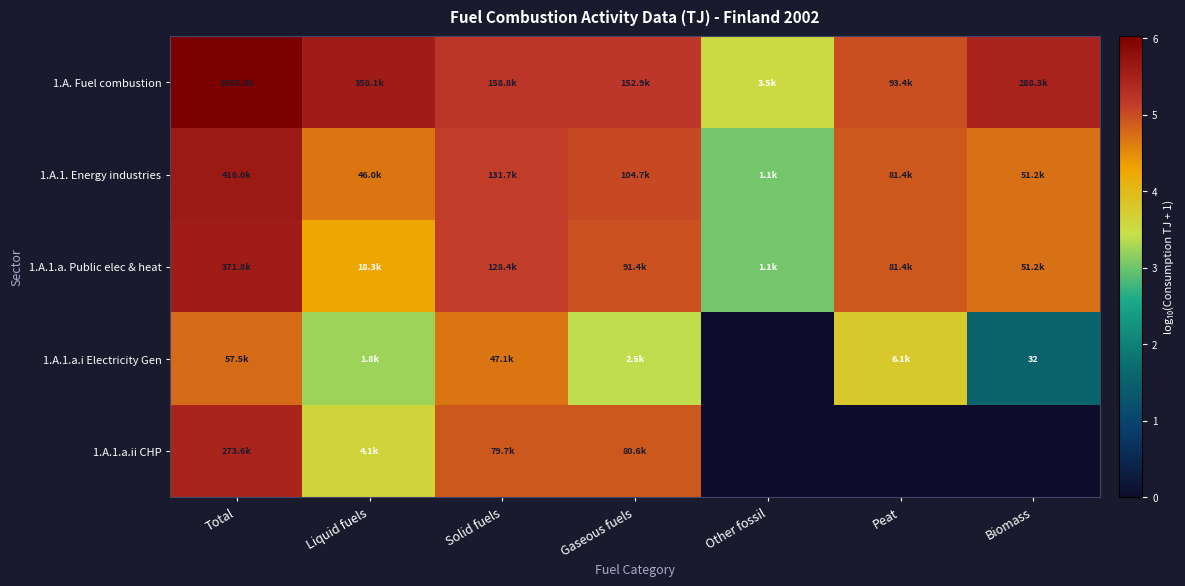

At which label does 1.A.1. Energy industries first exceed 4?

Total